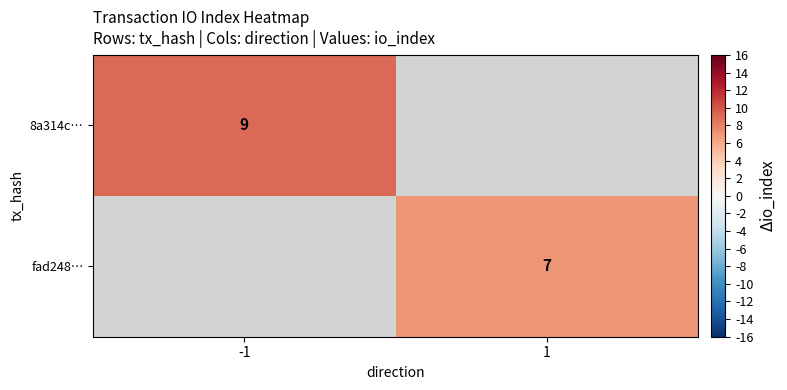

The value of fad248… at 1 is 7. True or false?

True